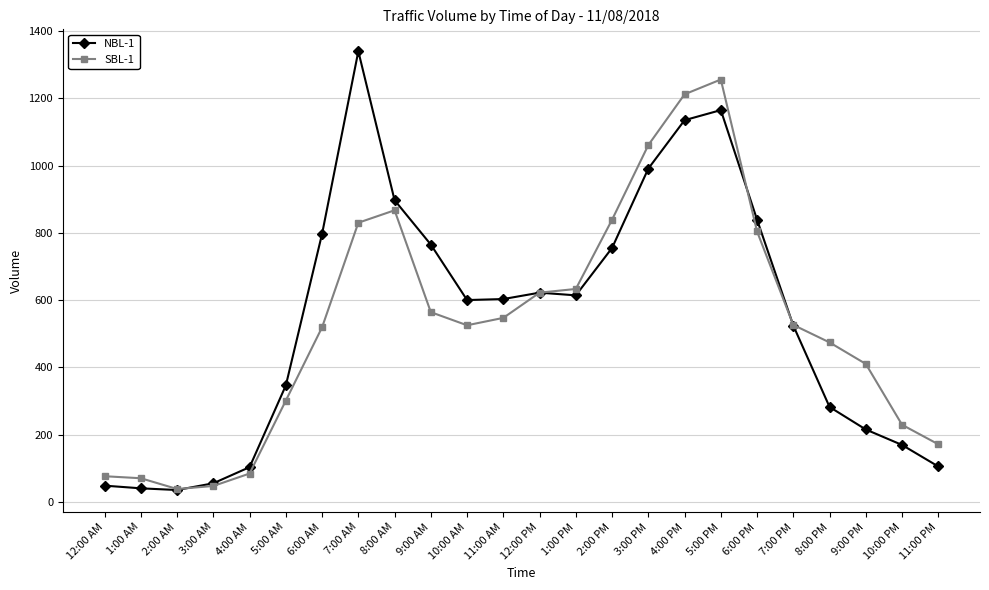

What are all the series names shown in the legend?

NBL-1, SBL-1